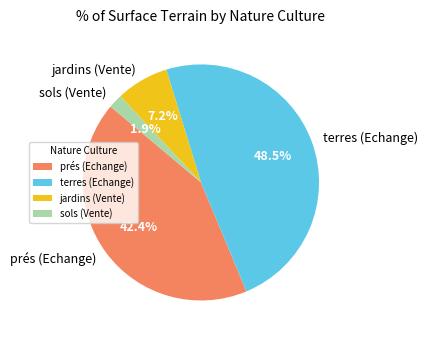

What portion of the pie excludes prés (Echange)?

57.6%